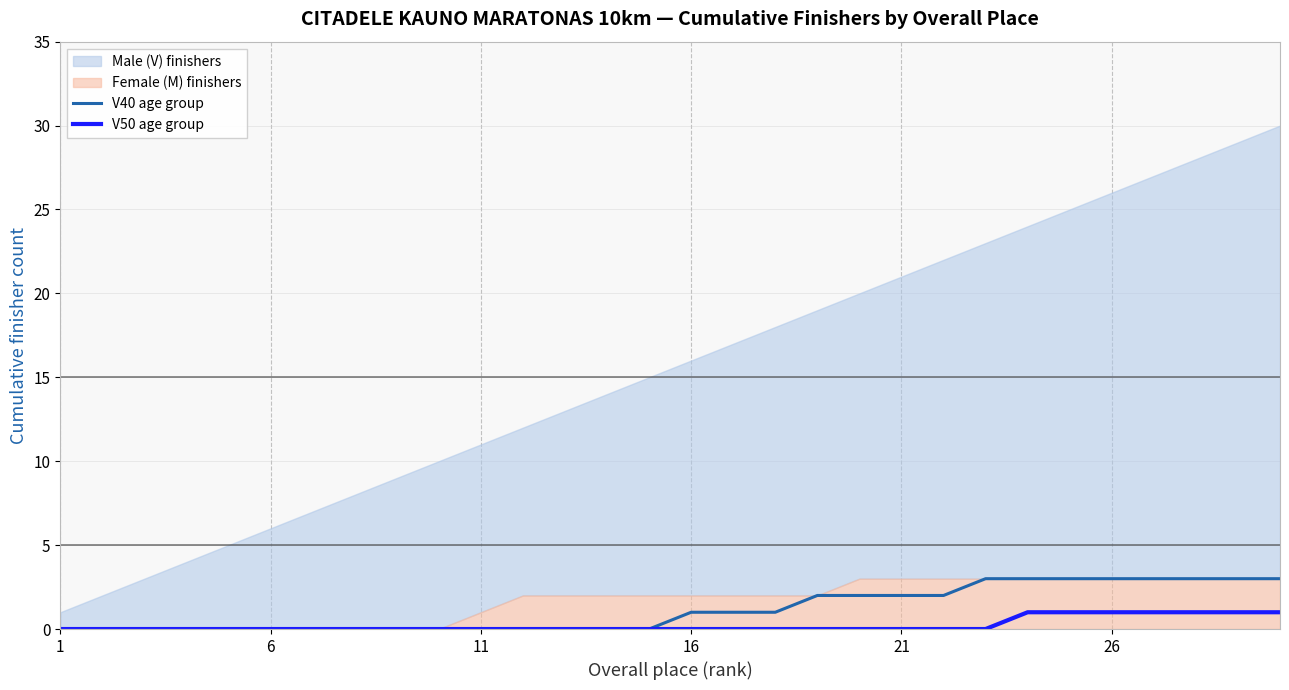

Does the chart display data point markers on the line(s)?

No